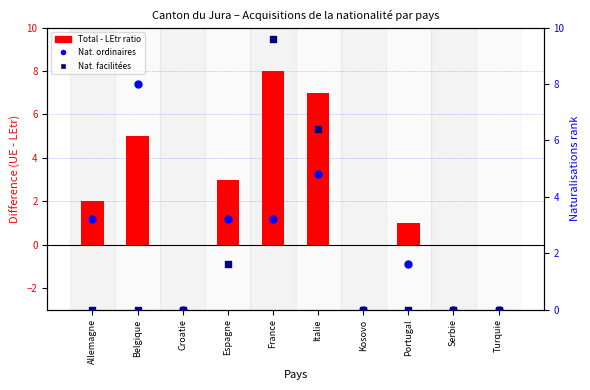

At which category is the sum across all series the highest?

France